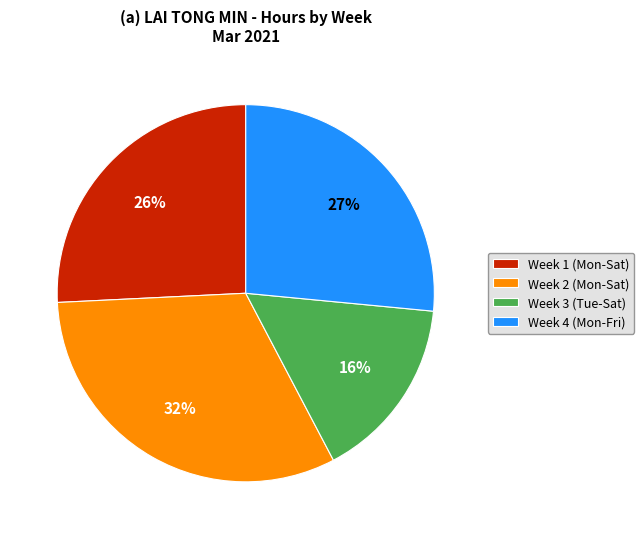

Count the number of slices in the pie.

4